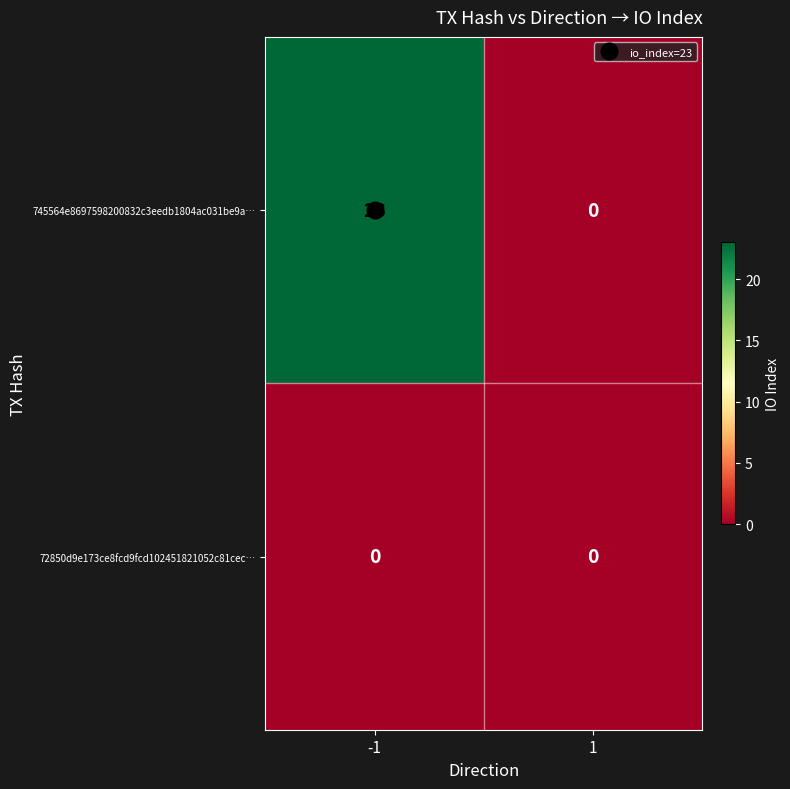

At -1, list the series in order from largest to smallest.

745564e8697598200832c3eedb1804ac031be9a…, 72850d9e173ce8fcd9fcd102451821052c81cec…